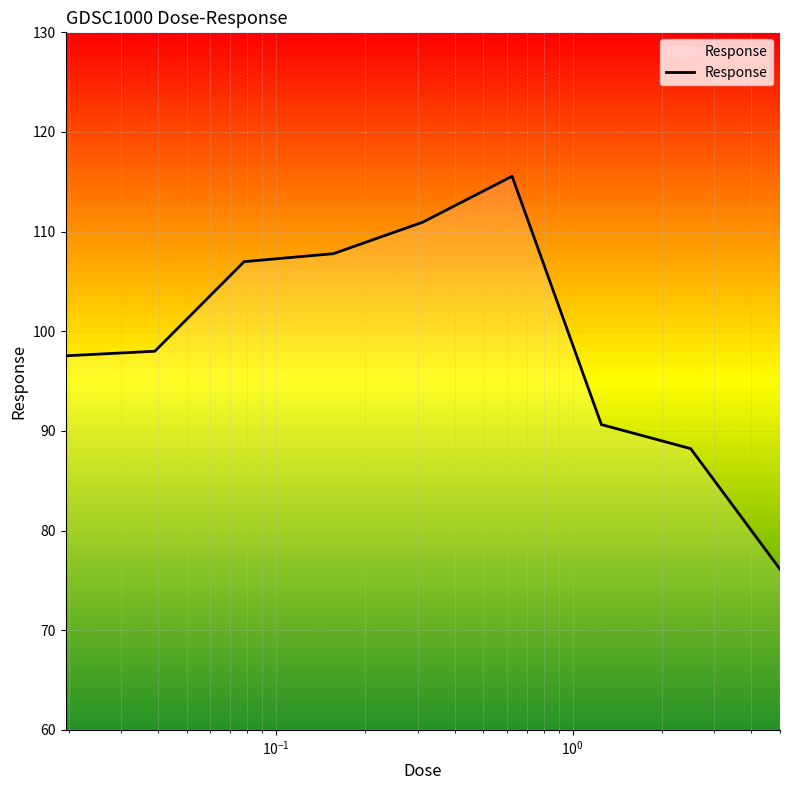

What is the smallest value displayed?

76.1